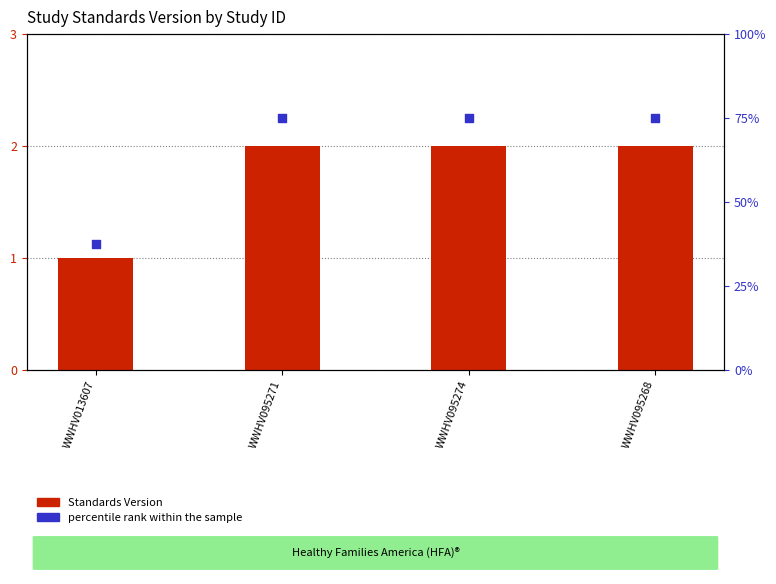

Which series contains the highest Y value?

percentile rank within the sample